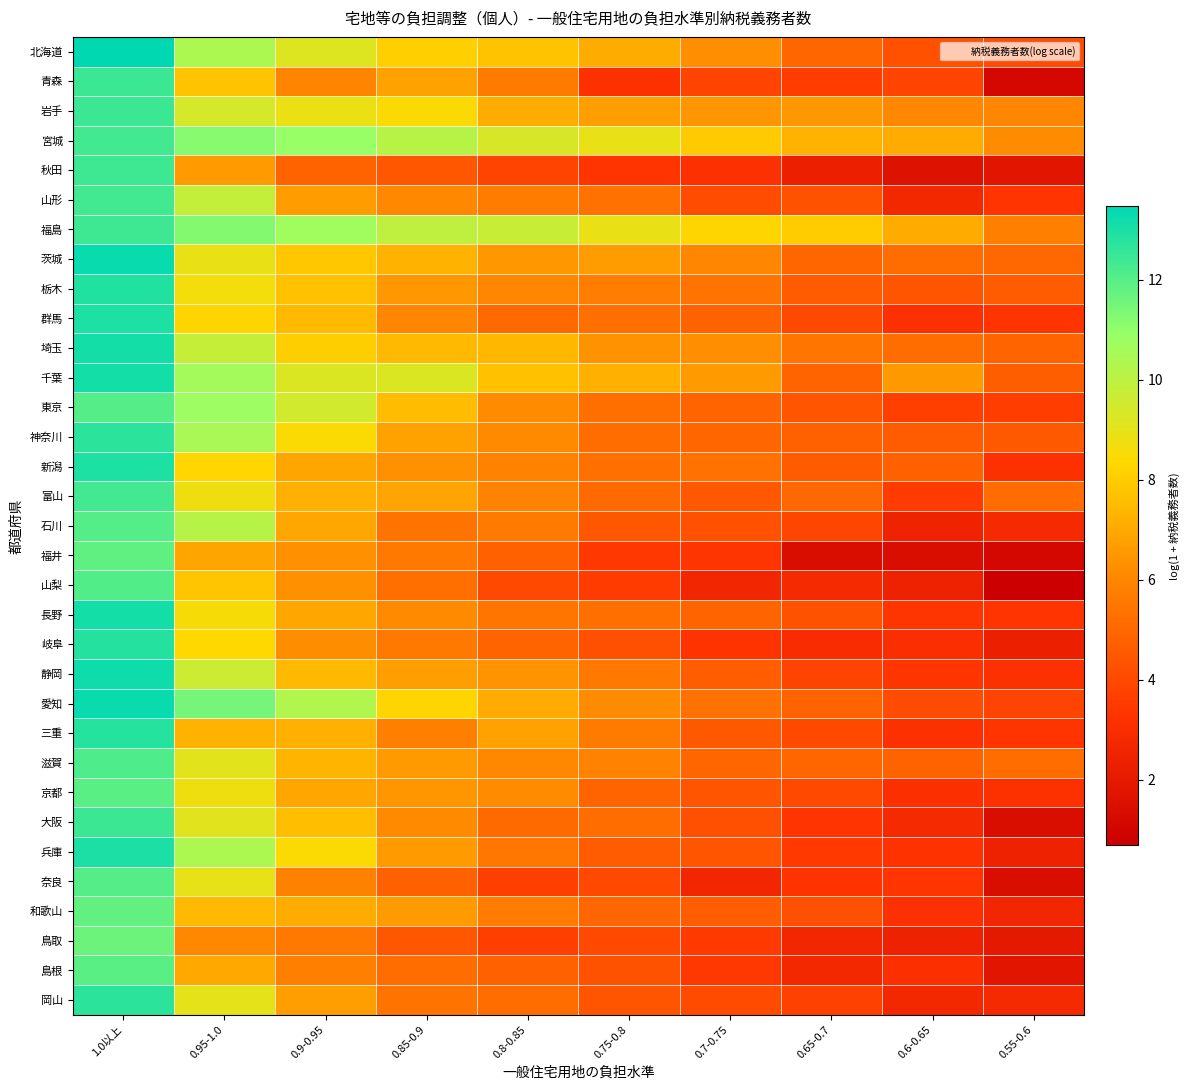

Which category has the lowest value across all series?

0.55-0.6